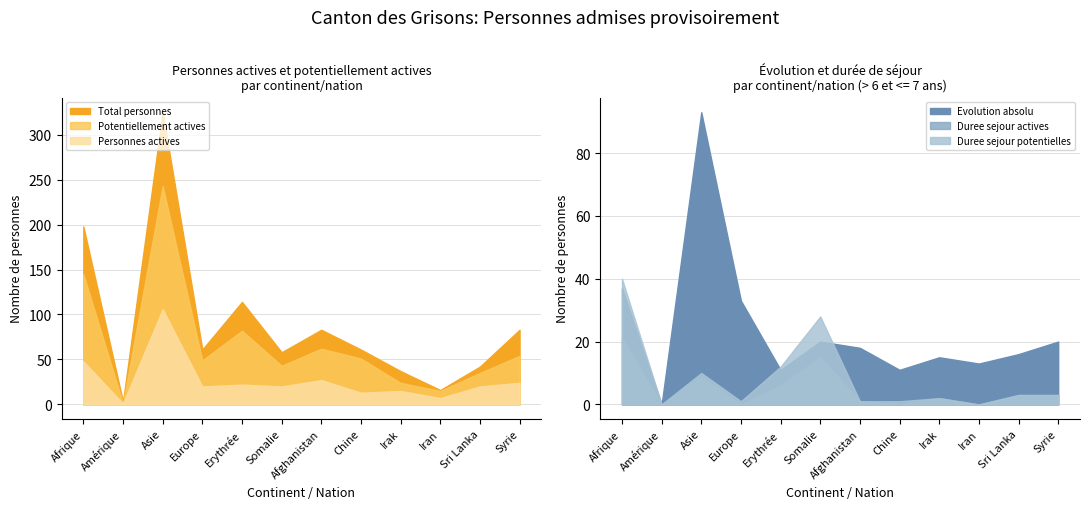

Reading left to right, list all the values displayed in this chart.

Total personnes: Afrique=198	Amérique=3	Asie=325	Europe=61	Erythrée=114	Somalie=58	Afghanistan=83	Chine=61	Irak=37	Iran=16	Sri Lanka=42	Syrie=83
Potentiellement actives: Afrique=145	Amérique=1	Asie=243	Europe=49	Erythrée=82	Somalie=43	Afghanistan=62	Chine=51	Irak=24	Iran=15	Sri Lanka=35	Syrie=54
Personnes actives: Afrique=48	Amérique=1	Asie=106	Europe=20	Erythrée=22	Somalie=20	Afghanistan=27	Chine=13	Irak=15	Iran=7	Sri Lanka=20	Syrie=24
Evolution absolu: Afrique=37	Amérique=0	Asie=93	Europe=33	Erythrée=11	Somalie=20	Afghanistan=18	Chine=11	Irak=15	Iran=13	Sri Lanka=16	Syrie=20
Duree sejour actives: Afrique=21	Amérique=0	Asie=9	Europe=0	Erythrée=6	Somalie=15	Afghanistan=1	Chine=0	Irak=2	Iran=0	Sri Lanka=3	Syrie=3
Duree sejour potentielles: Afrique=40	Amérique=0	Asie=10	Europe=1	Erythrée=12	Somalie=28	Afghanistan=1	Chine=1	Irak=2	Iran=0	Sri Lanka=3	Syrie=3